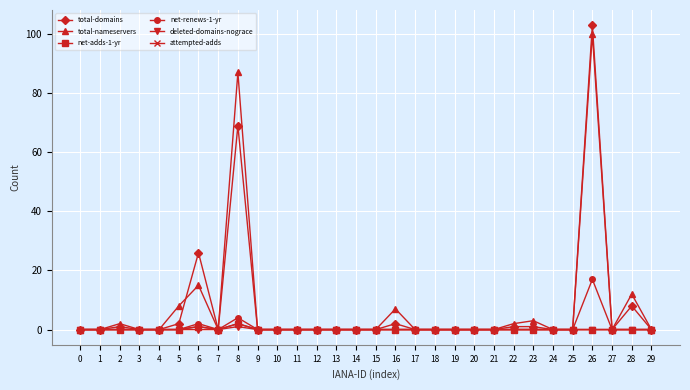

Is it true that net-renews-1-yr equals 8 at 27?

False